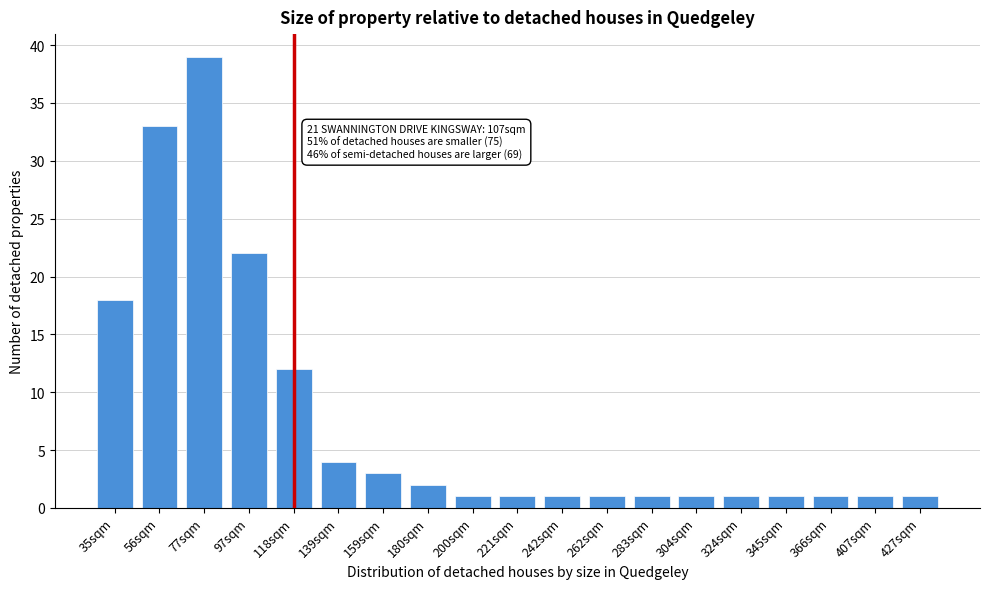

Reading right to left, transcribe all the data shown in this chart.

1	1	1	1	1	1	1	1	1	1	1	2	3	4	12	22	39	33	18